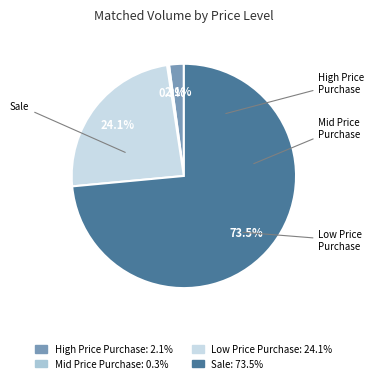

Between Sale: 73.5% and Low Price Purchase: 24.1%, which is larger?

Sale: 73.5%